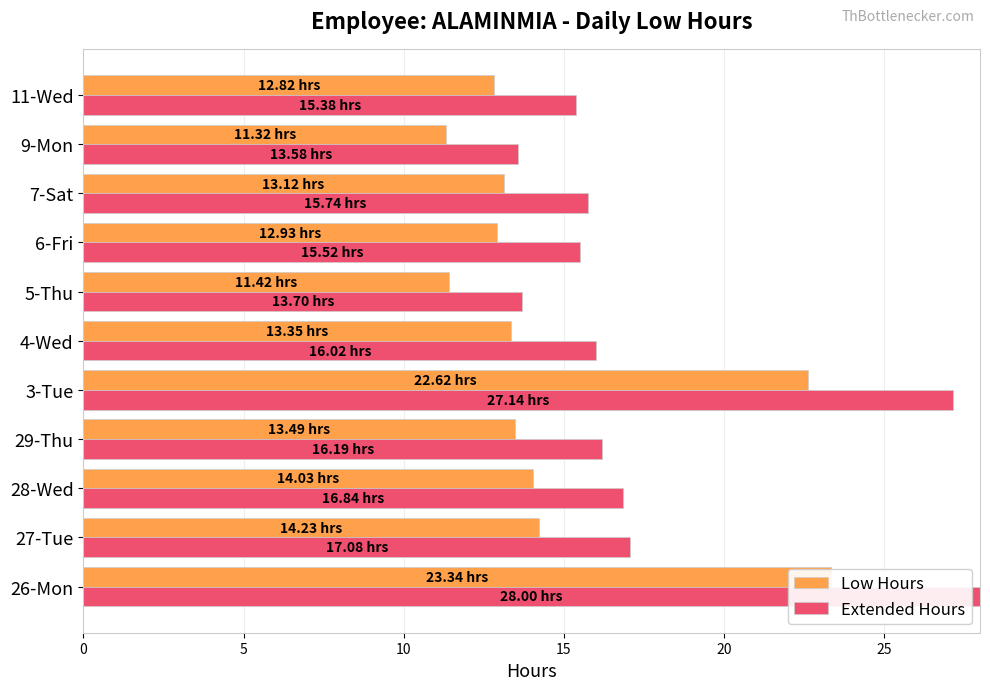

Which series has the largest total across all categories?

Extended Hours